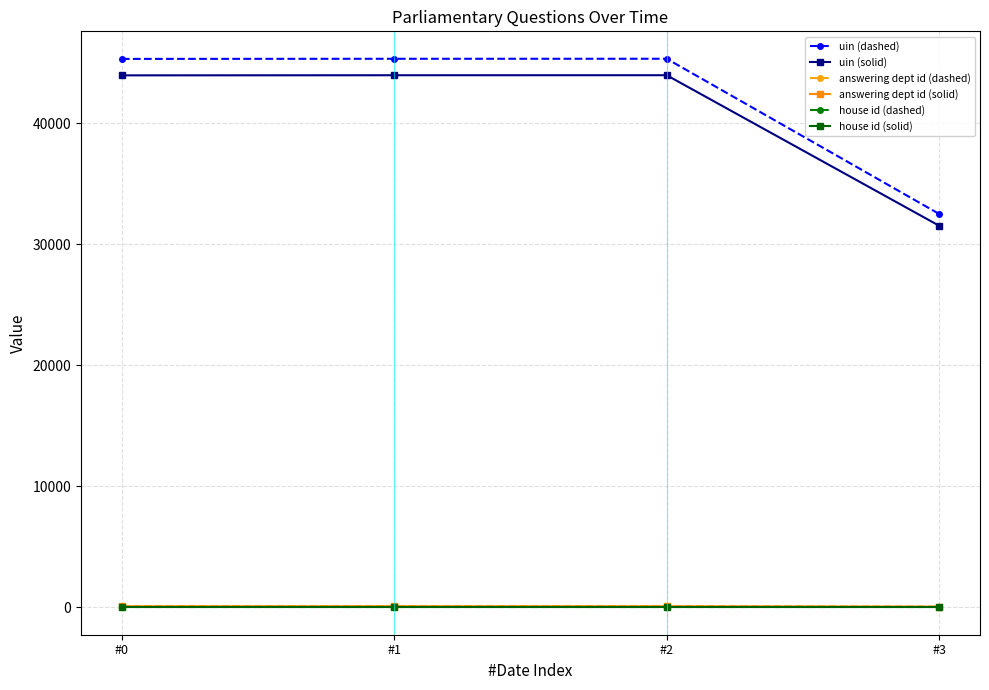

True or false: uin (dashed) and answering dept id (dashed) intersect in this chart.

False